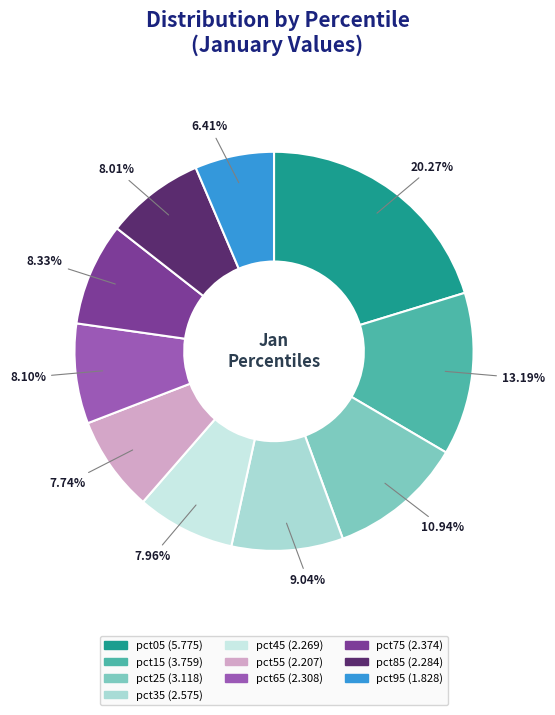

Rank the categories by value from lowest to highest.

pct95, pct55, pct45, pct85, pct65, pct75, pct35, pct25, pct15, pct05